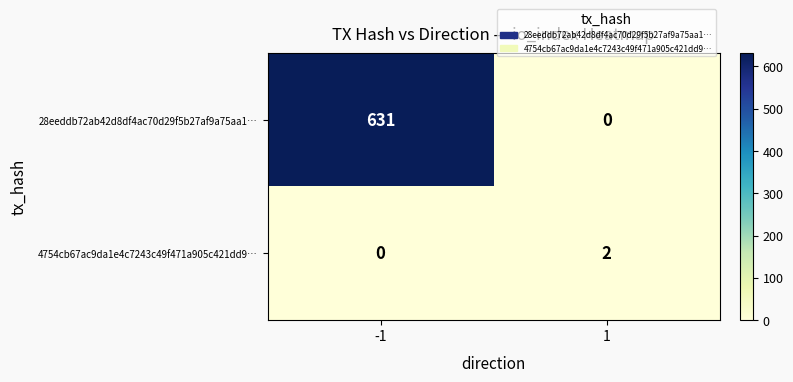

At which category is the sum across all series the highest?

-1